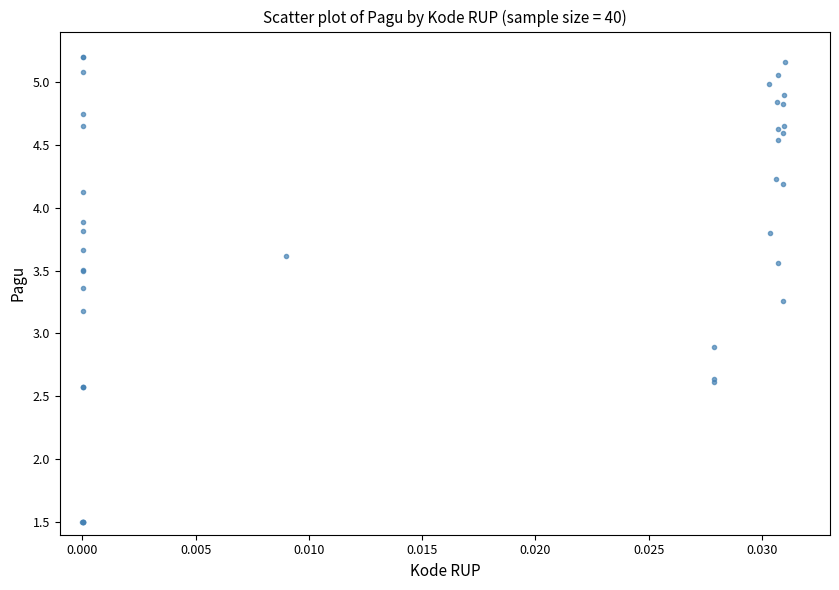

What Y value in the scatter plot is closest to 3?

2.9